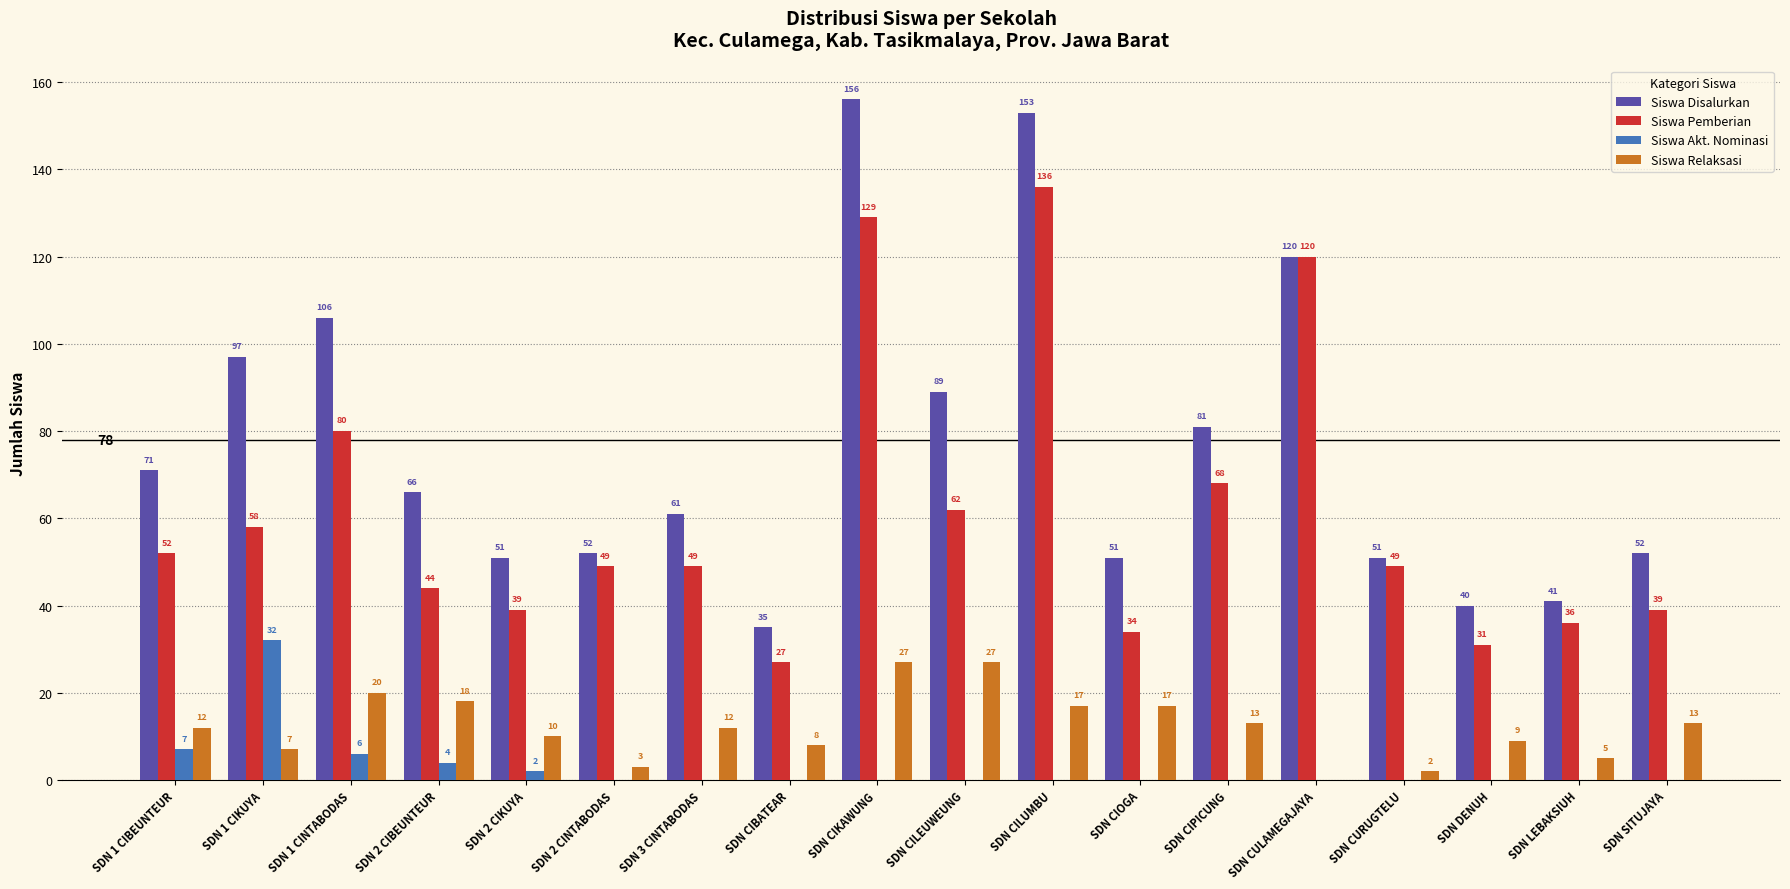

What is the approximate value of Siswa Disalurkan at SDN SITUJAYA, to the nearest 5?

50